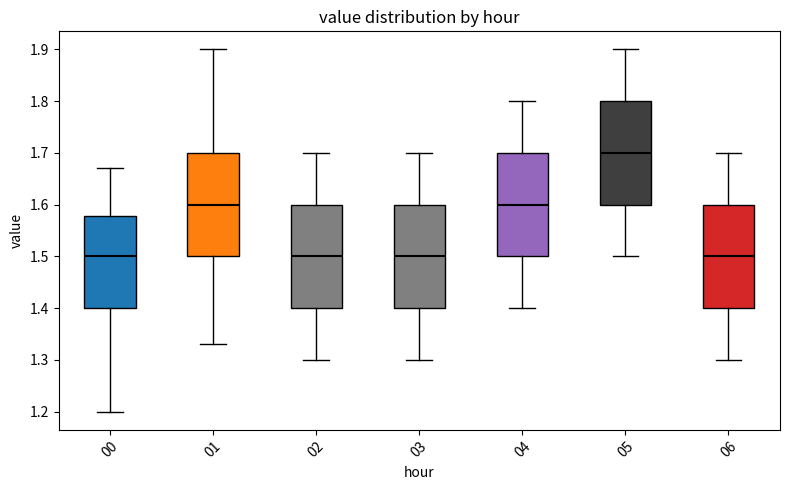

Where does the upper whisker of the box at x = 02 end on the y-axis? The values are not printed on the chart, so give them approximately, as read against the axis.

1.70